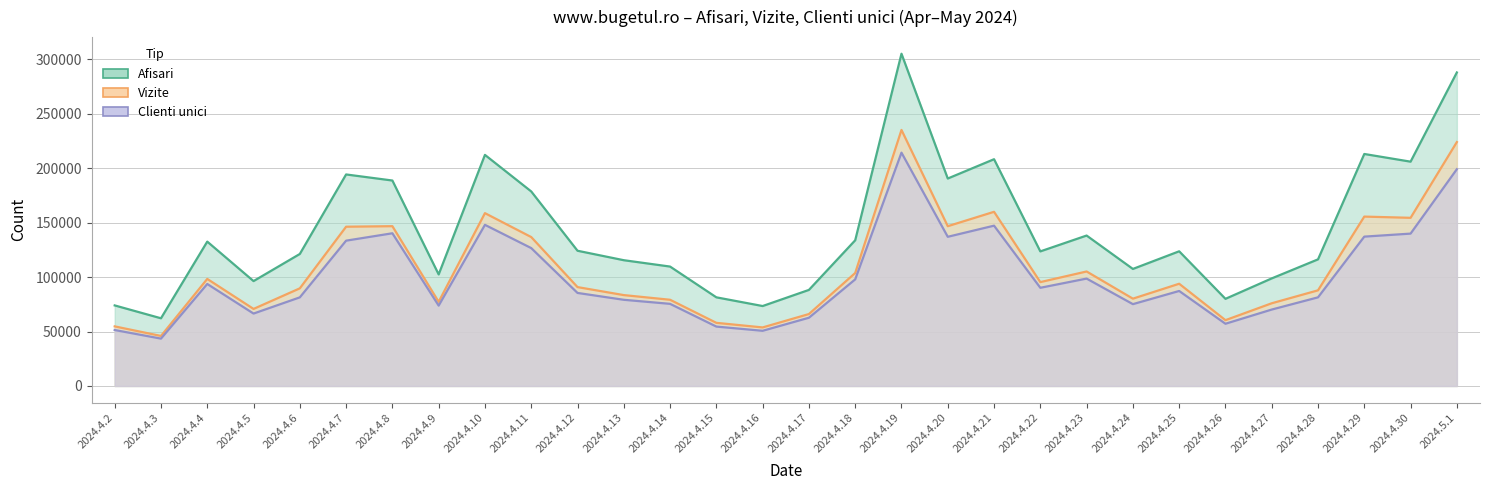

What position from the right is 2024.4.5?

27